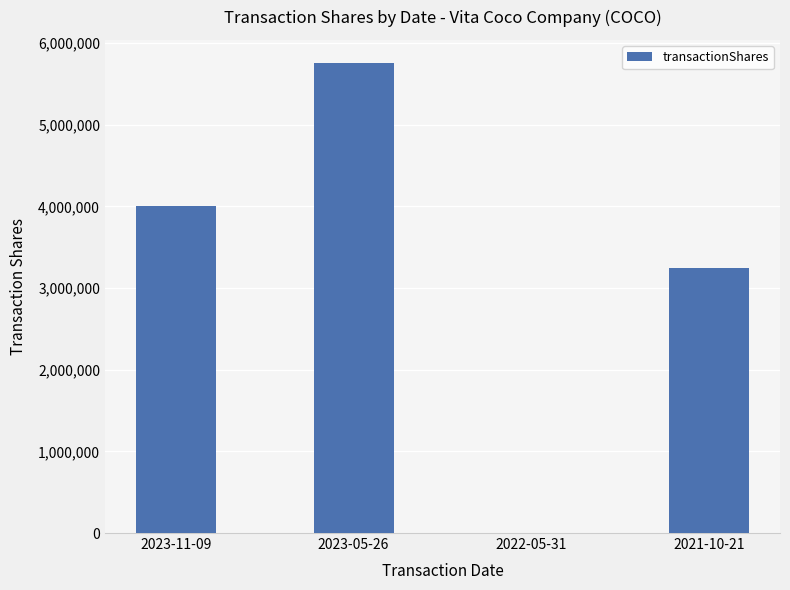

Between 2023-11-09 and 2023-05-26, which is larger?

2023-05-26